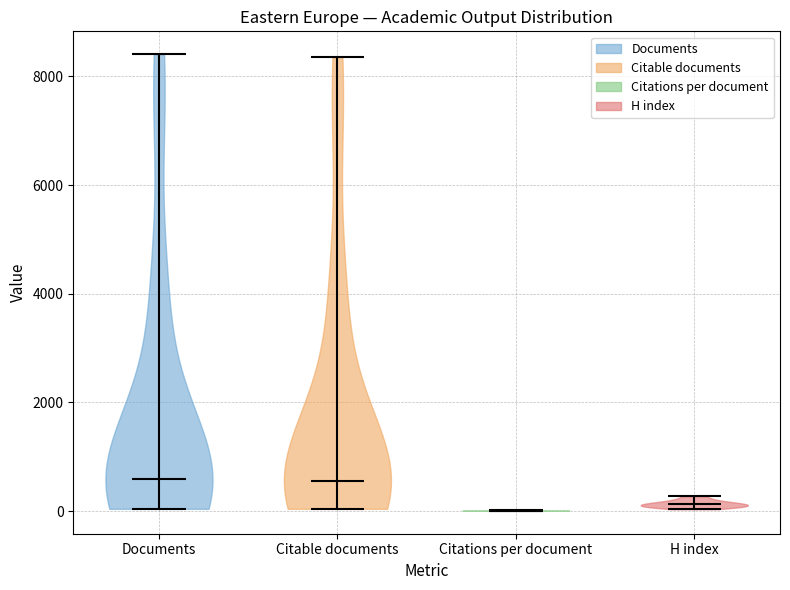

Reading left to right, read every violin against the y-axis: where its median line is, and the lowest and highest points it reaches. The values are not printed on the chart, so give them approximately, as read against the axis.

Documents: median line 600, lowest point 0, highest point 8400
Citable documents: median line 600, lowest point 0, highest point 8400
Citations per document: median line 0, lowest point 0, highest point 0
H index: median line 200, lowest point 0, highest point 200